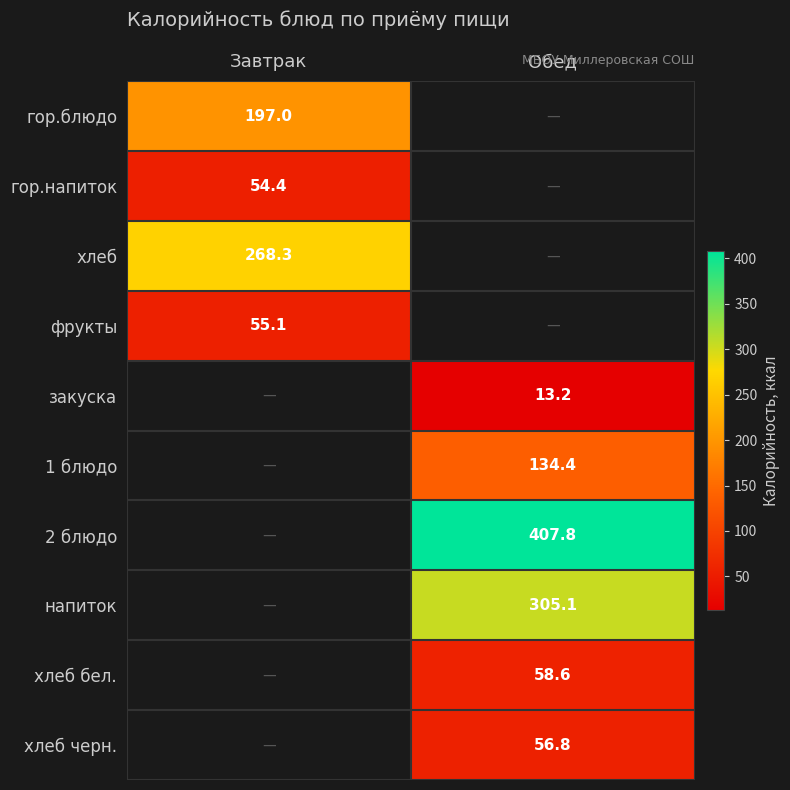

The value of хлеб at Завтрак is 268.3. True or false?

True